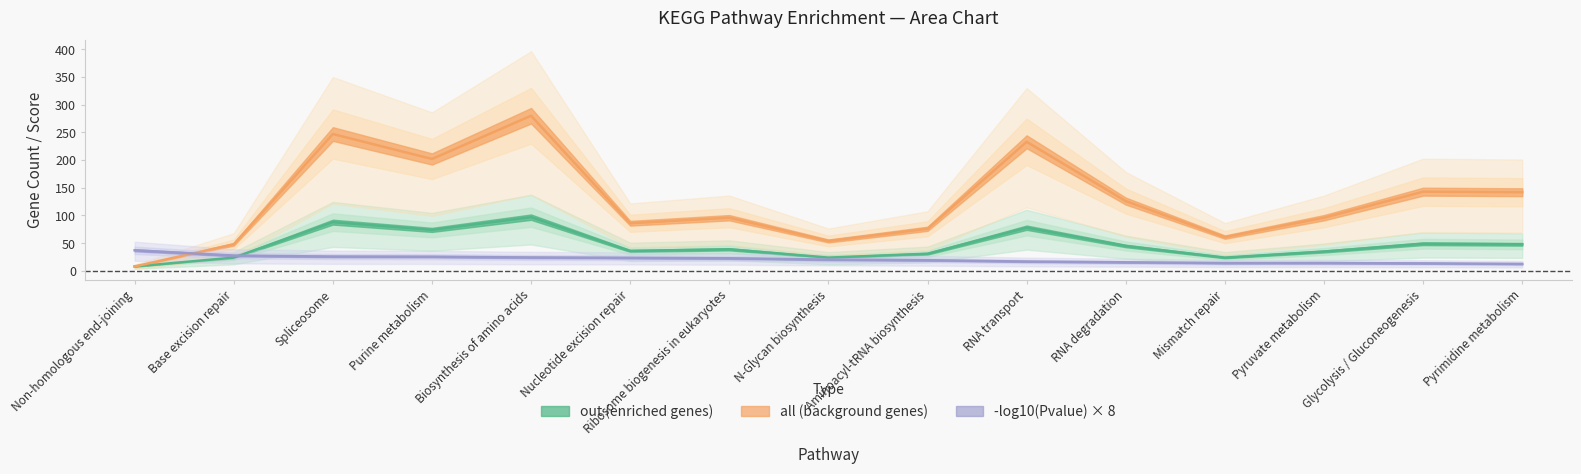

Which series changed the most between RNA transport and Glycolysis / Gluconeogenesis?

all